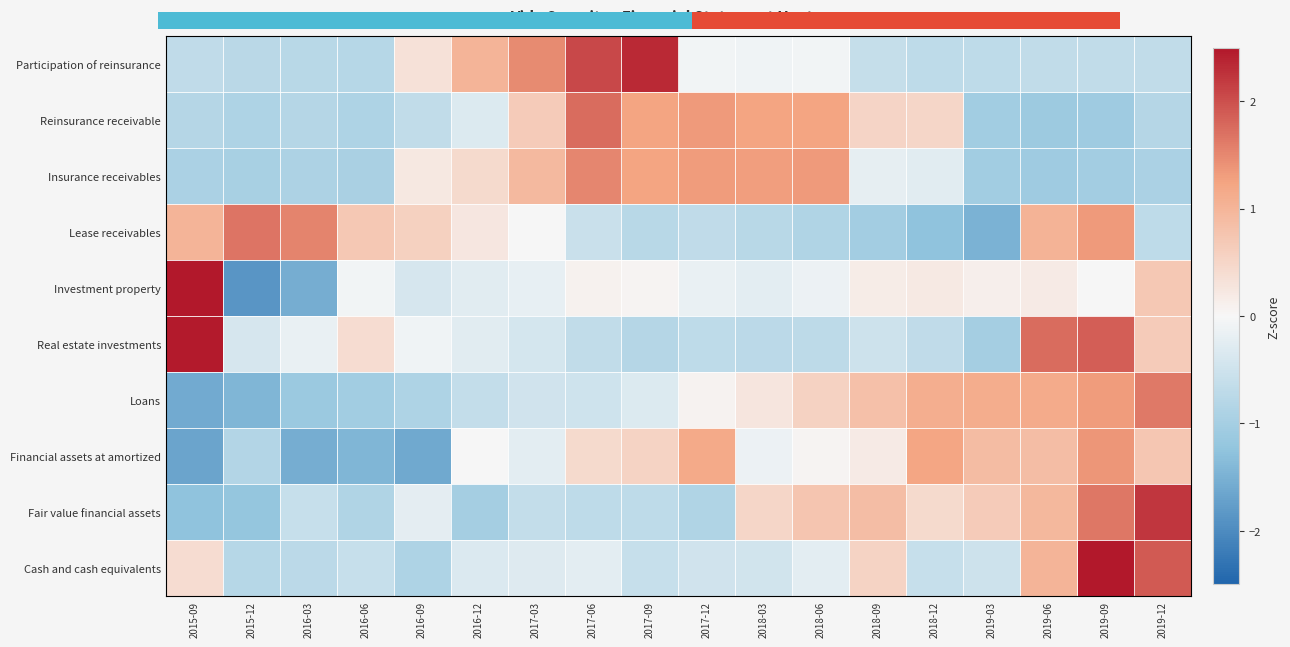

At which category does the chart reach its minimum across all series?

2015-12